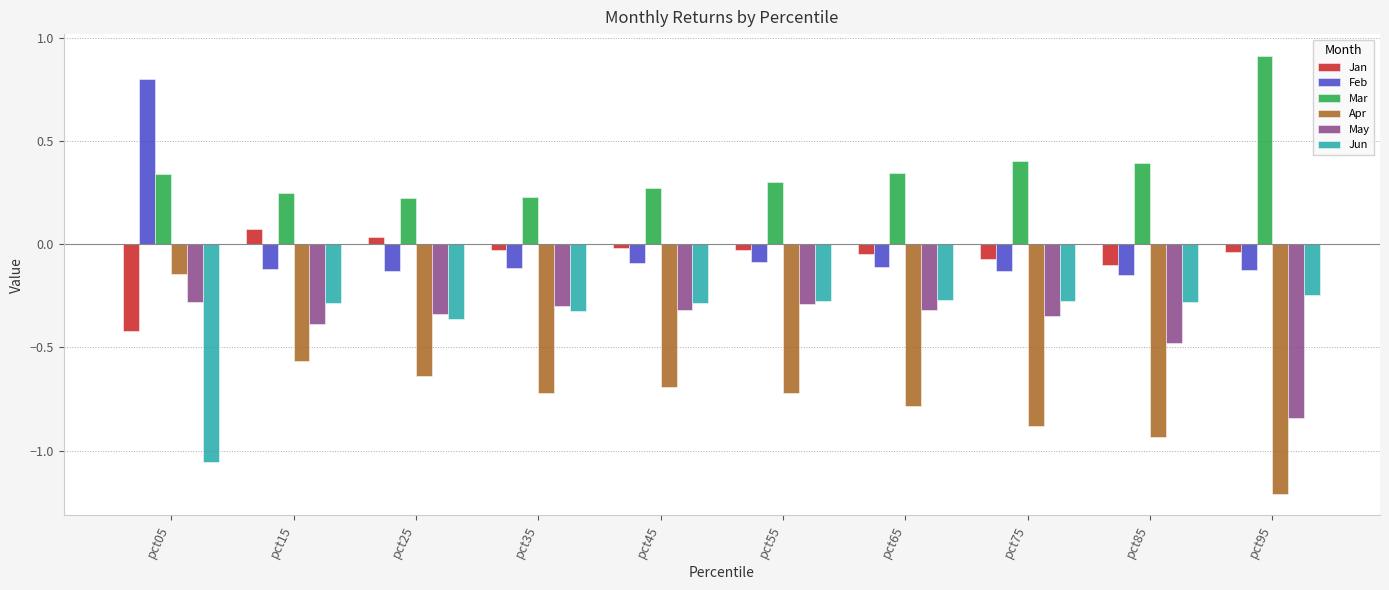

Read the Mar value at pct85.

0.4